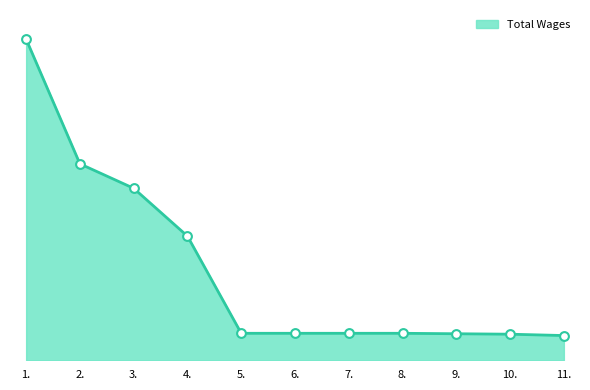

What is the change in value from 2. to 5.?

-82245